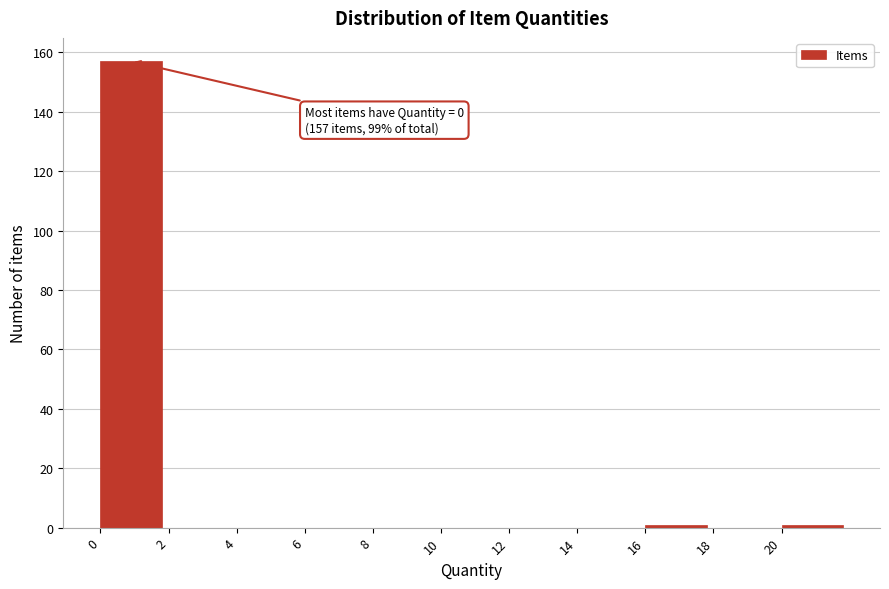

Which range on the x-axis has the tallest bar?

0 to 2